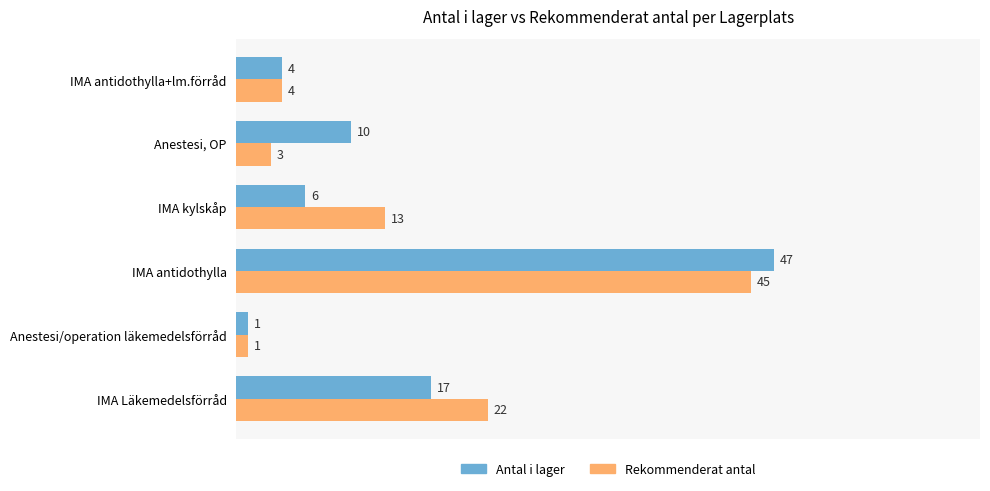

What is the difference between the maximum and minimum values in the Antal i lager series?

46